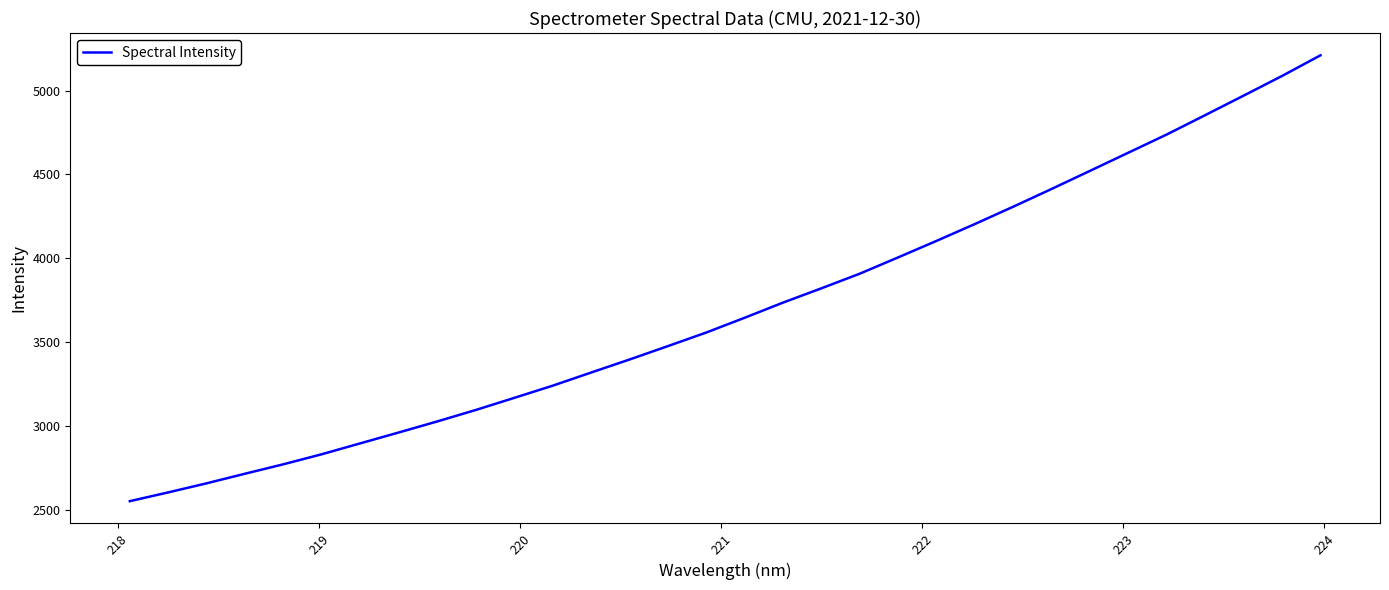

What is the minimum value shown in the chart?

2552.0